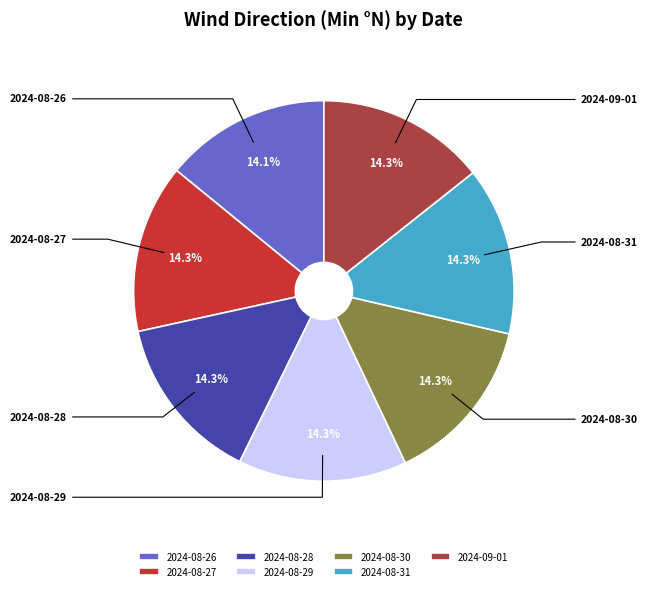

Count the number of slices in the pie.

7